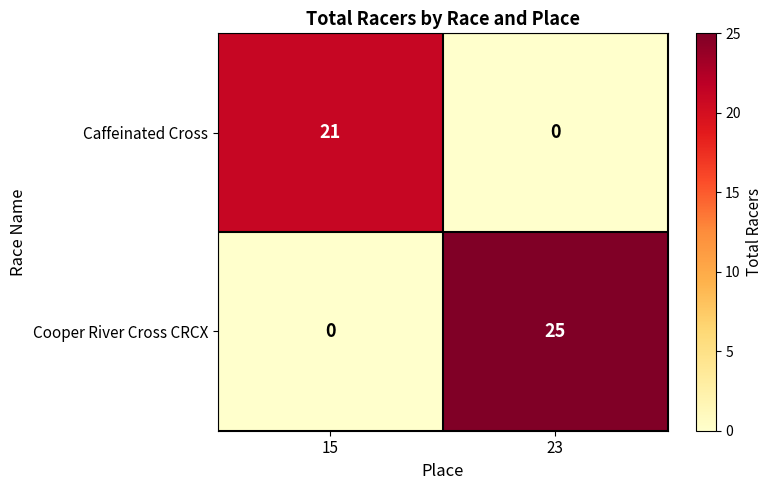

What is the sum of the Caffeinated Cross values at 15 and 23?

21